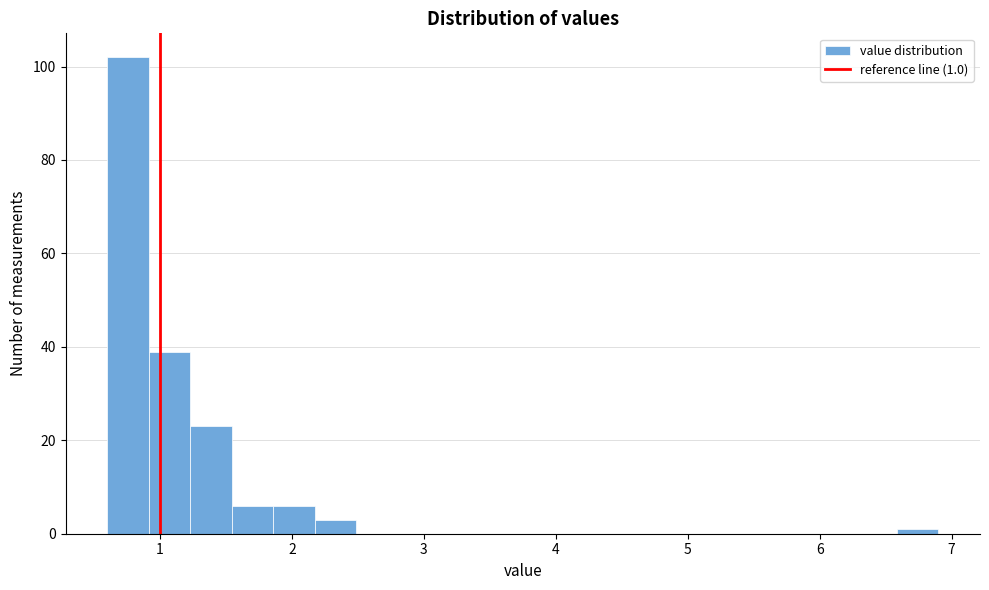

Read against the x-axis, roughly where is the centre of the tallest bar?

0.8